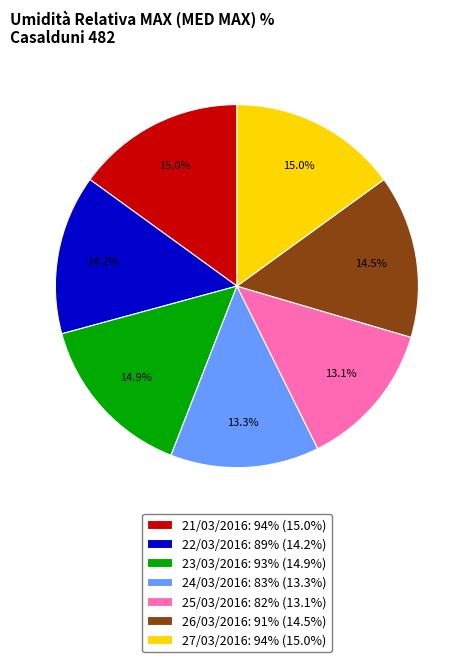

The 27/03/2016 slice represents 15% of the pie. True or false?

True